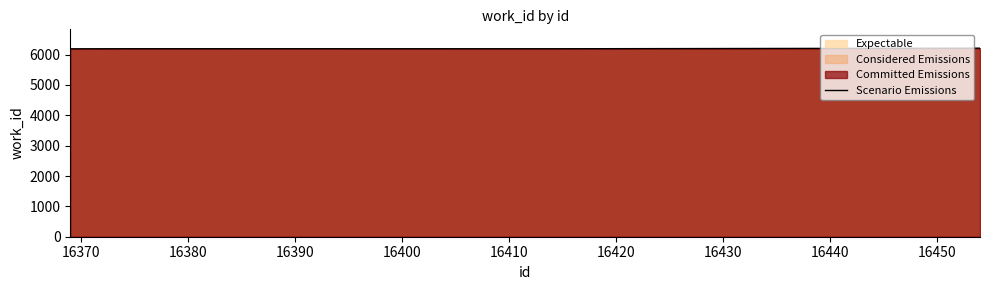

What is the minimum value shown in the chart?

6191